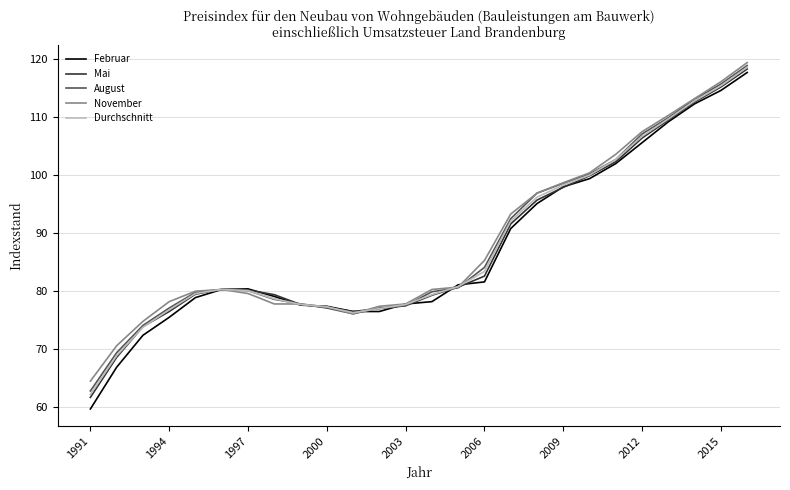

What is the minimum value shown in the chart?

59.7